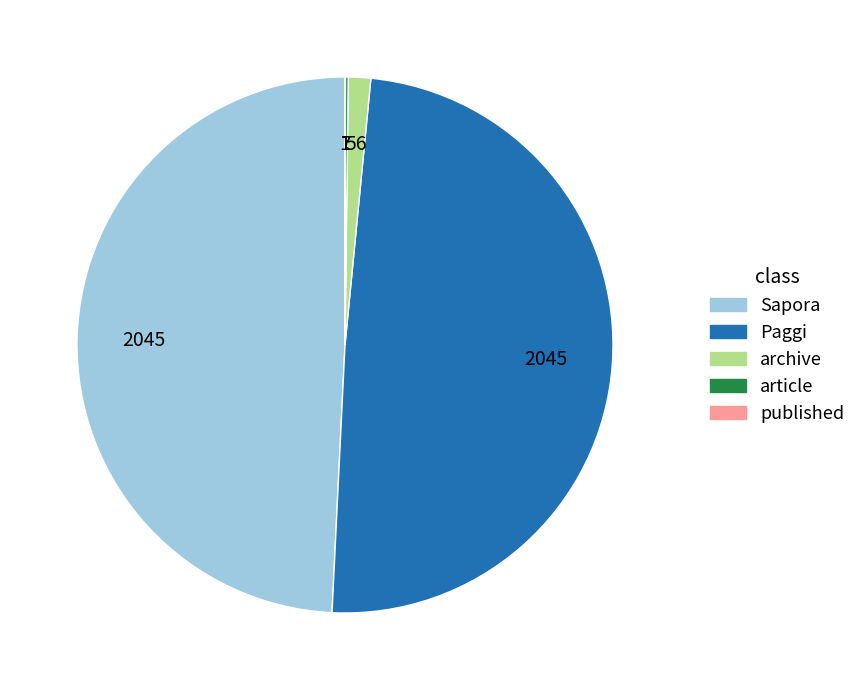

What is the ratio of the value at Paggi to the value at Sapora?

1.0